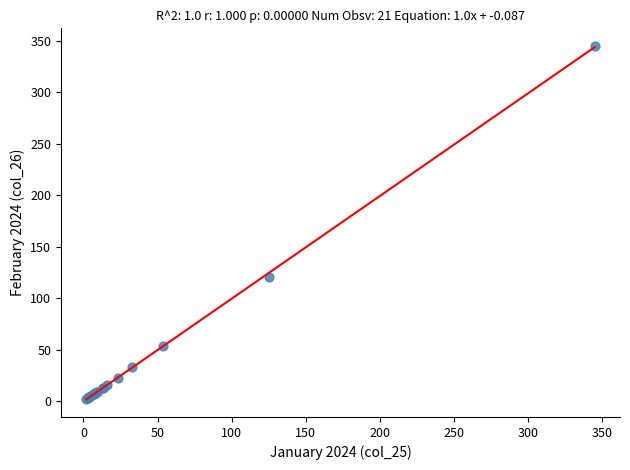

What Y value in the scatter plot is closest to 173?

121